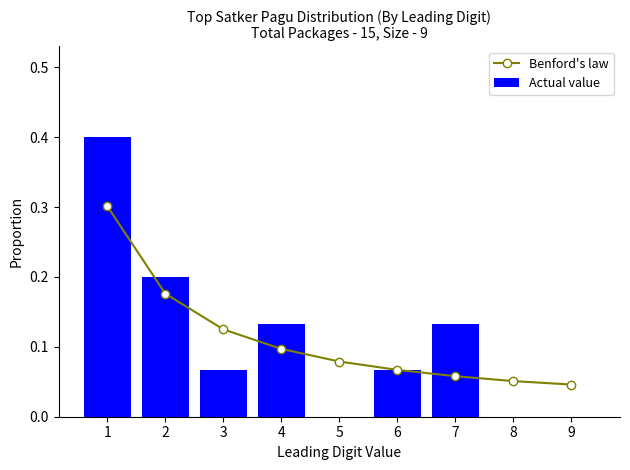

The value of Actual value at 2 is 0.2. True or false?

True